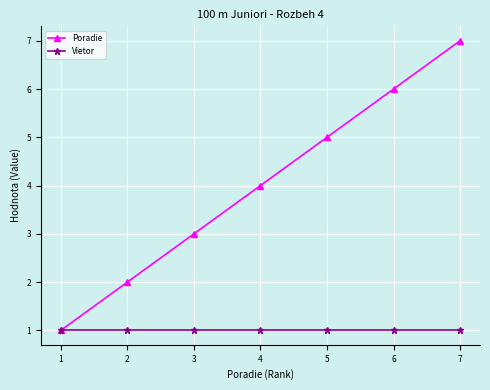

True or false: Poradie has more than 0 interior local peaks.

False